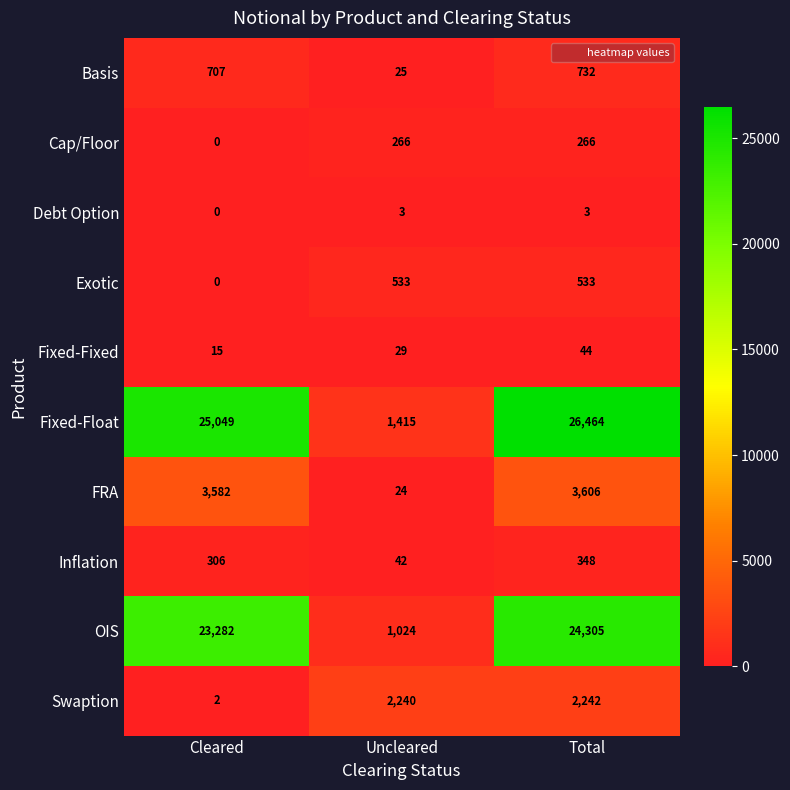

Which series has the widest spread of values?

Fixed-Float